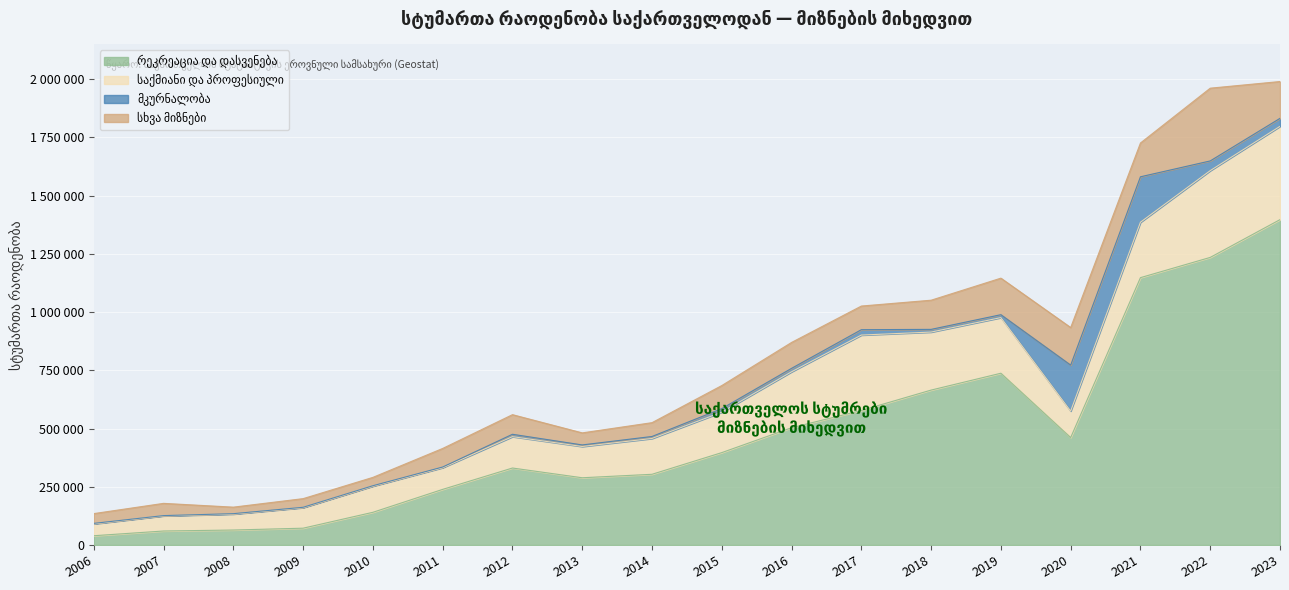

Reading left to right, extract all data points from this chart.

რეკრეაცია და დასვენება: 39894	60176	64384	72264	140468	238852	330546	288738	303624	396670	503443	577565	665116	737441	461316	1147727	1234637	1396834
საქმიანი და პროფესიული: 50916	64963	68416	88180	112164	93205	134669	134195	153762	173690	240194	323701	249021	238804	113709	237882	372441	400542
მკურნალობა: 2040	1126	1752	1484	1825	2702	10162	6735	8543	15150	14750	23069	11579	12493	197275	195079	41746	34201
სხვა მიზნები: 42037	52575	28027	37177	35931	79816	84202	51735	59320	99036	111244	101501	125213	156871	161293	145060	312262	158074